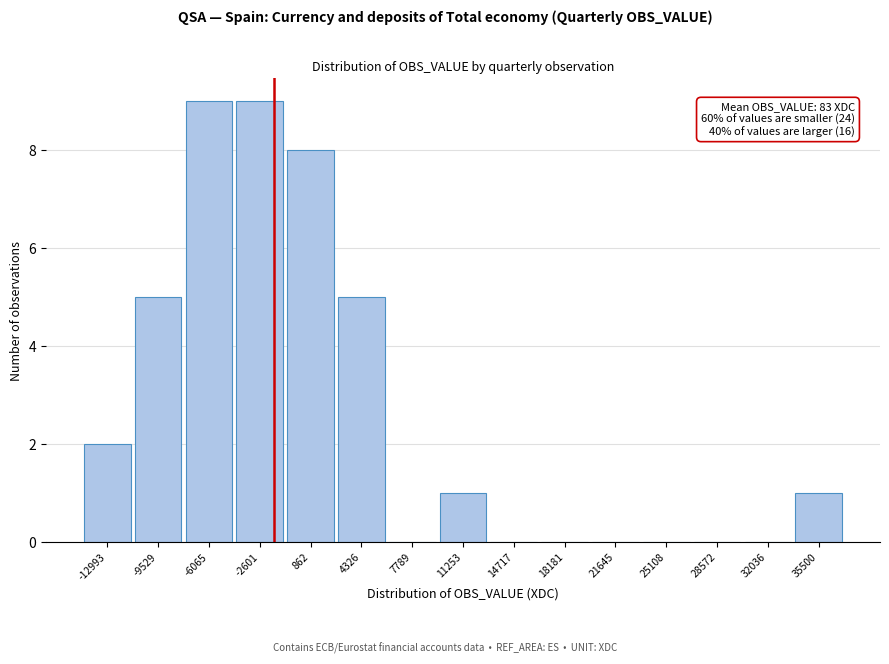

Reading left to right, what are all the values shown in this chart?

-12993=2	-9529=5	-6065=9	-2601=9	862=8	4326=5	7789=0	11253=1	14717=0	18181=0	21645=0	25108=0	28572=0	32036=0	35500=1